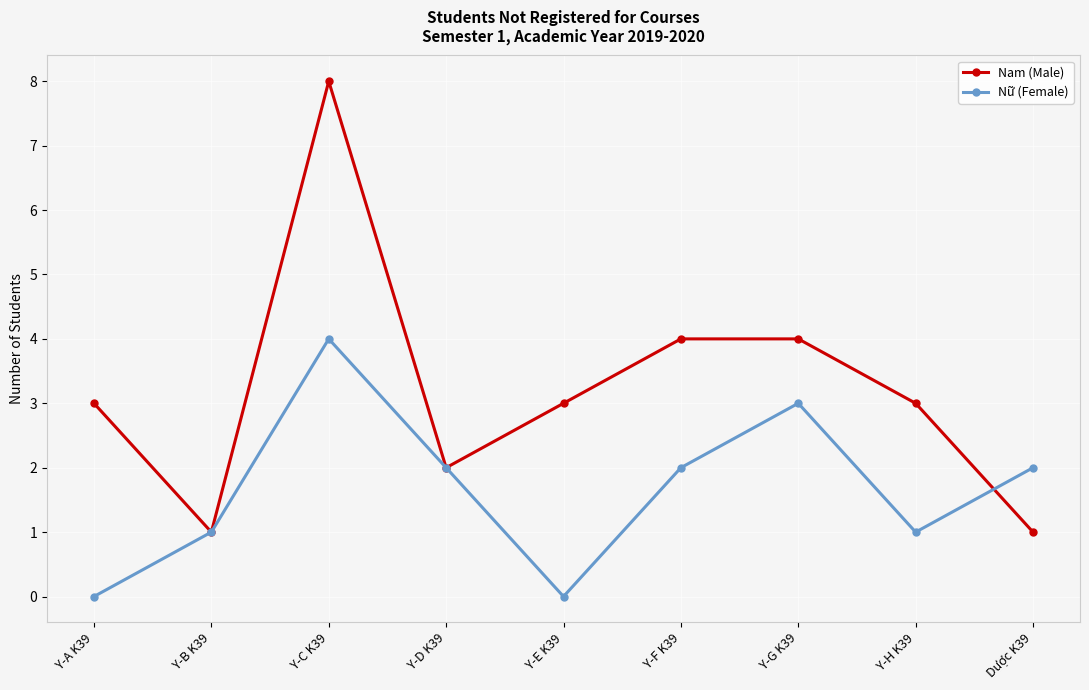

The value of Nam (Male) at Y-F K39 is 6. True or false?

False